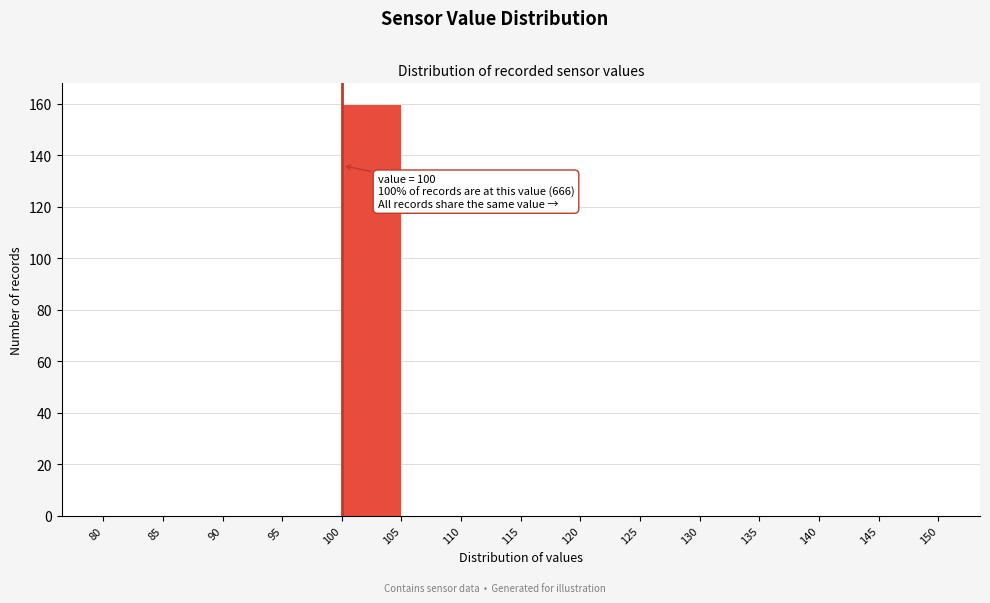

Which range on the x-axis has the tallest bar?

100 to 105